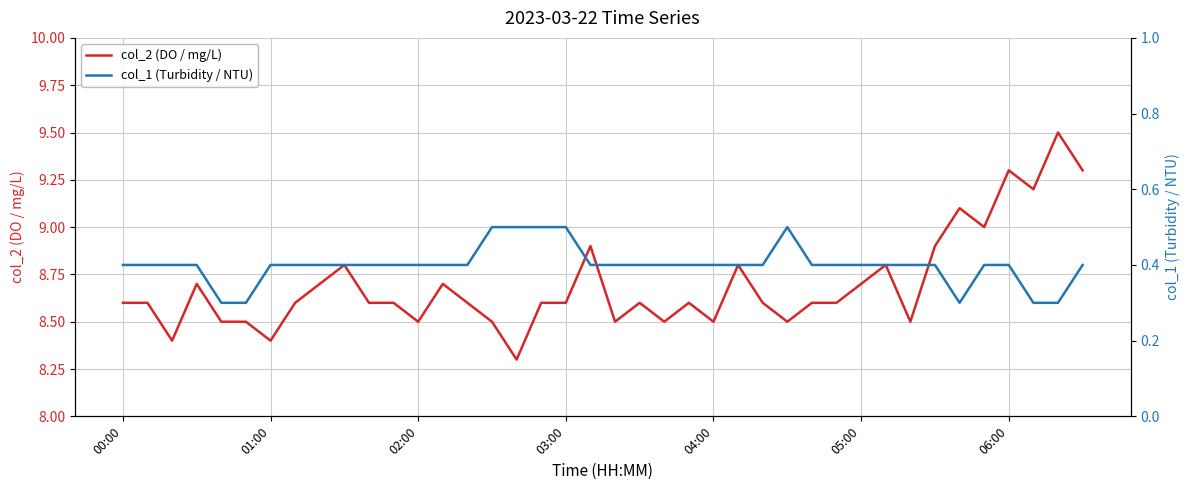

What is the value of the col_1 (Turbidity / NTU) point at the 27th from the left?

0.4